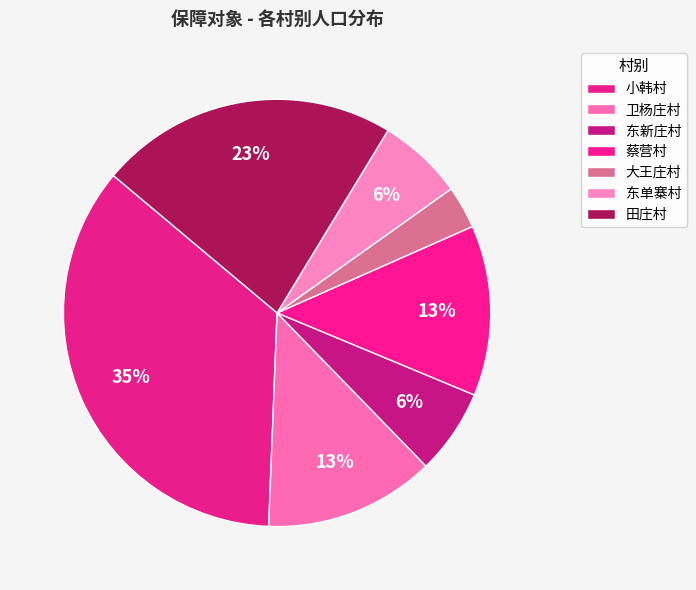

How many slices are in this pie chart?

7